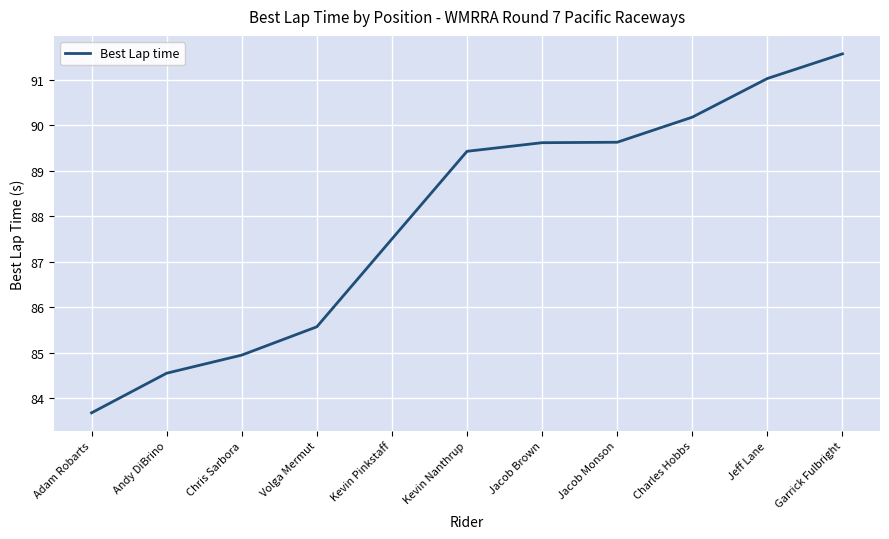

At which category does the chart reach its peak across all series?

Garrick Fulbright